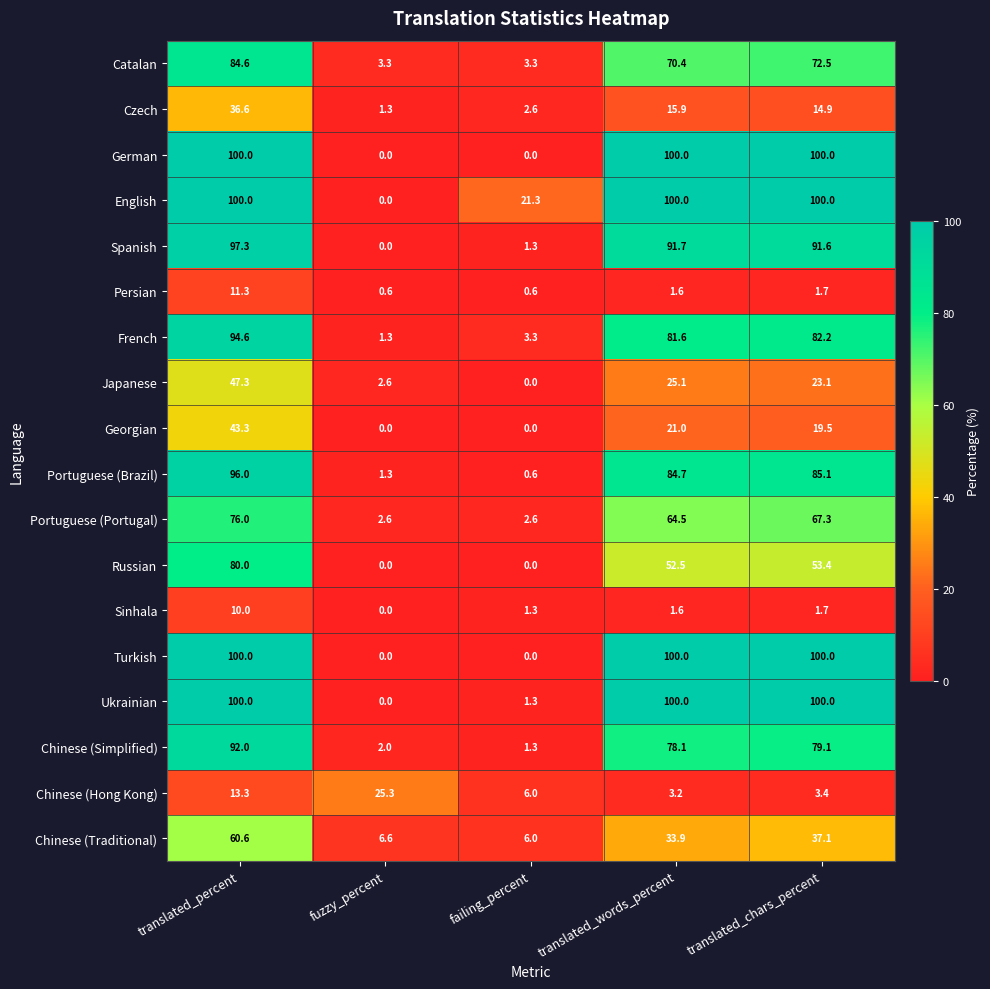

The value of Czech at fuzzy_percent is 1.3. True or false?

True